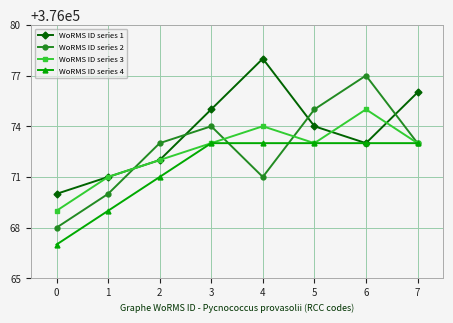

How many lines are shown in the chart?

4